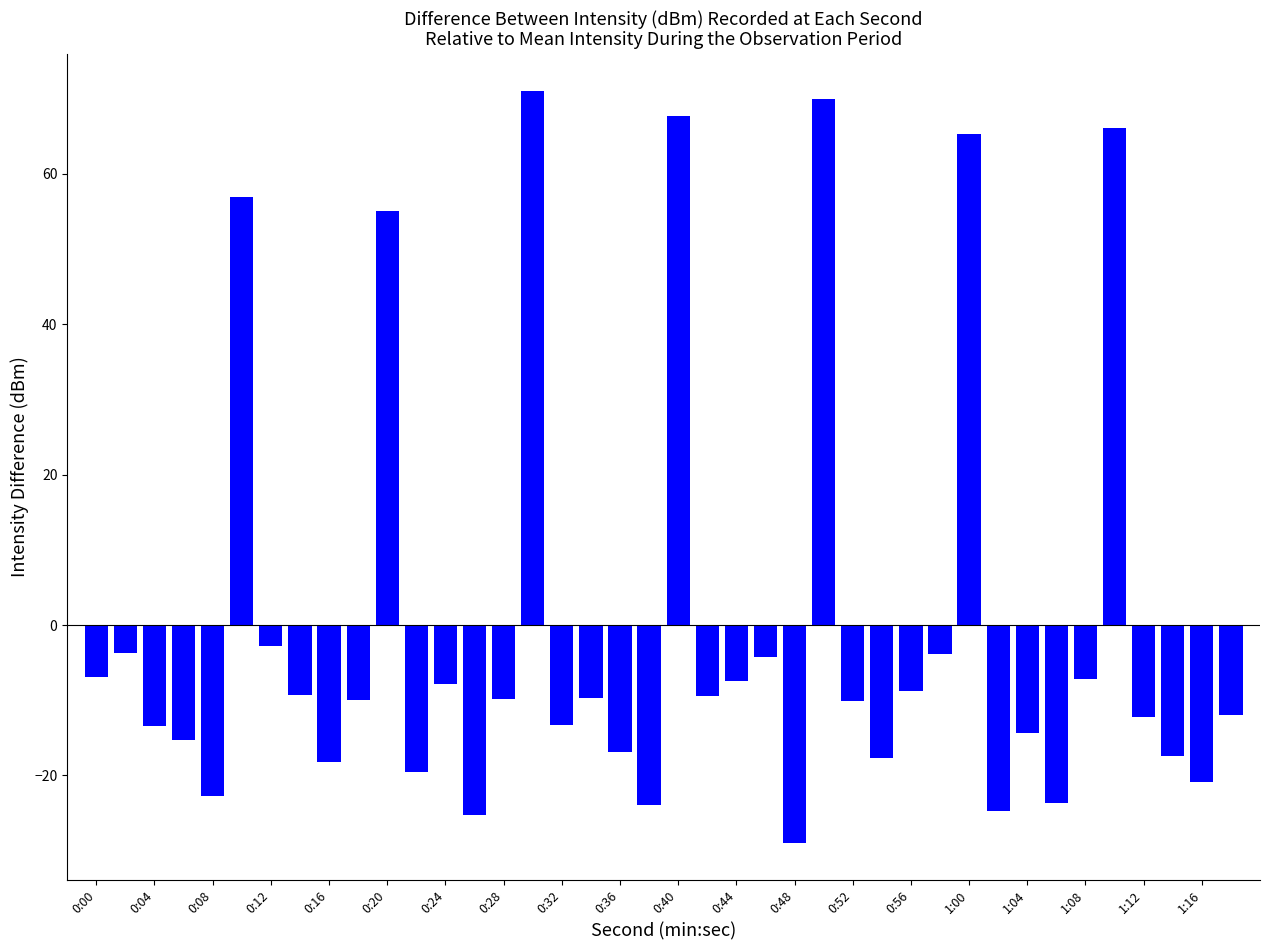

What is the difference between the maximum and minimum values?

99.9